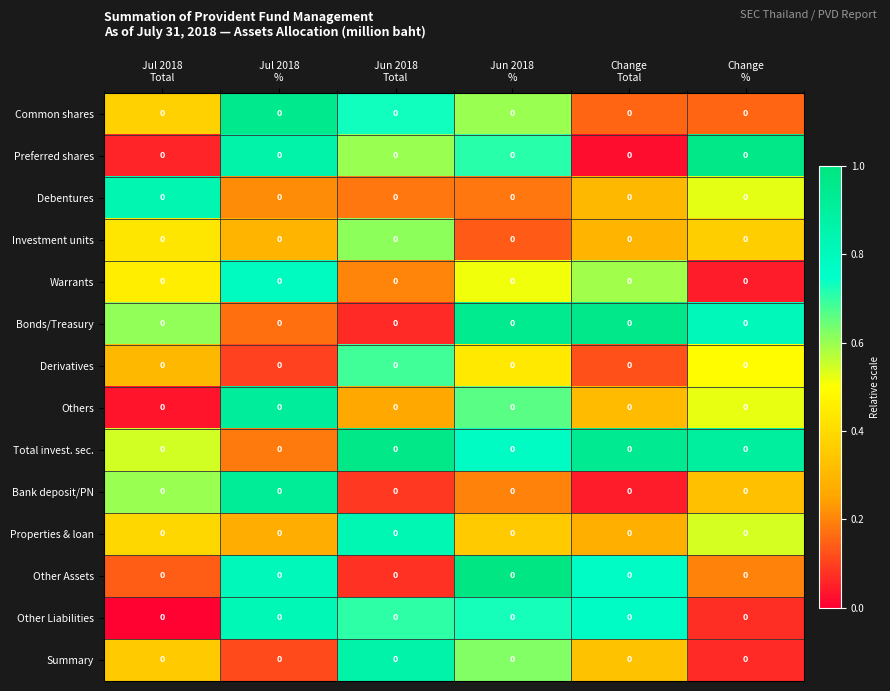

At how many categories does at least one series exceed 0?

6